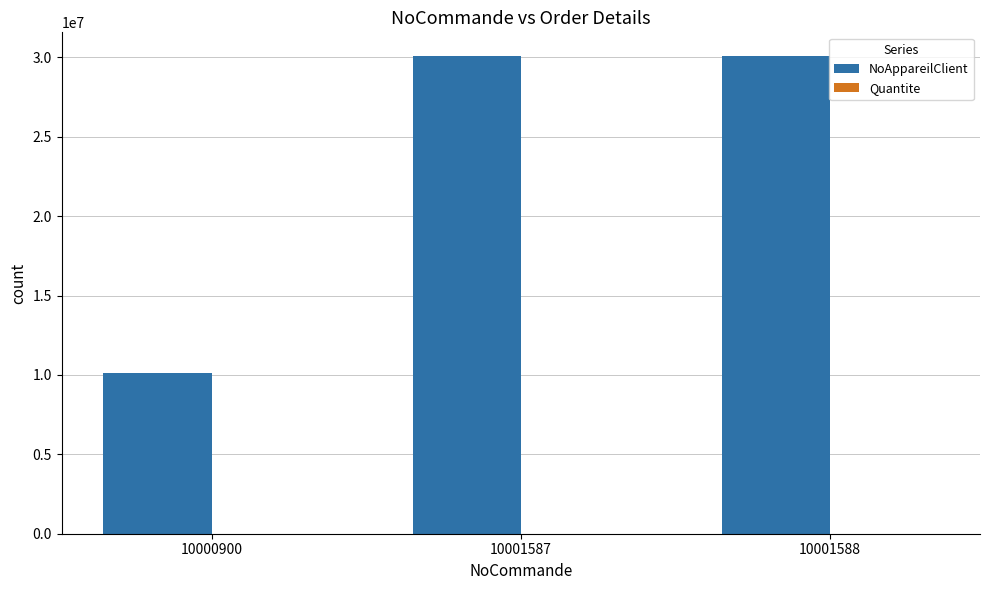

Which category has the lowest value across all series?

10000900